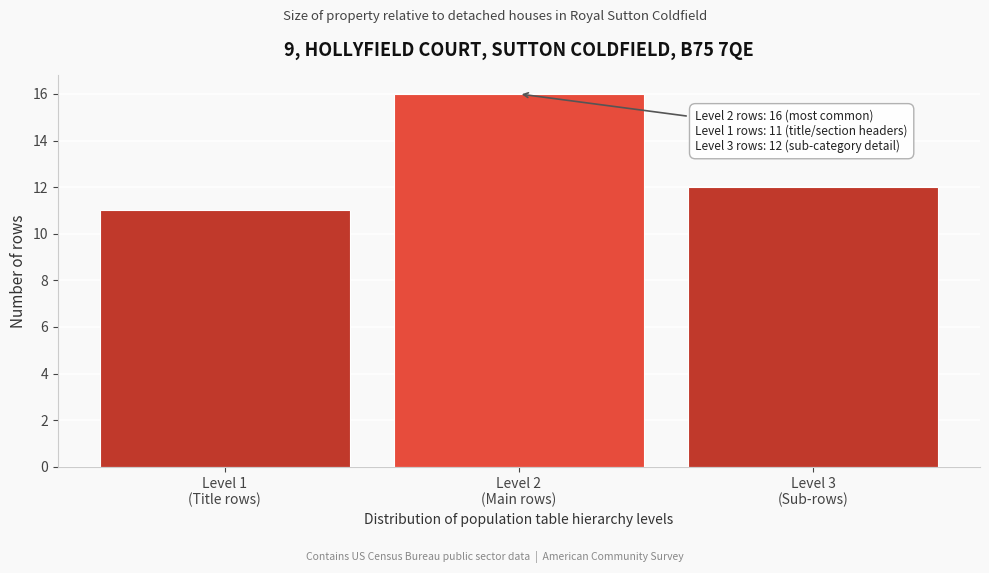

Reading right to left, what are all the values shown in this chart?

12	16	11